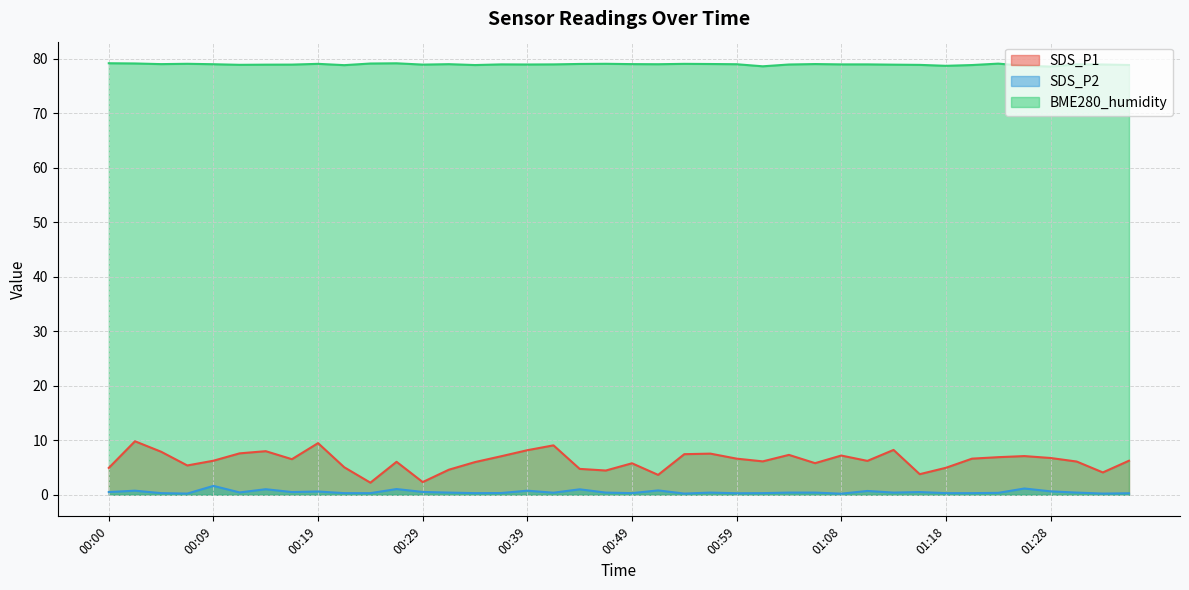

True or false: BME280_humidity and SDS_P1 intersect in this chart.

False